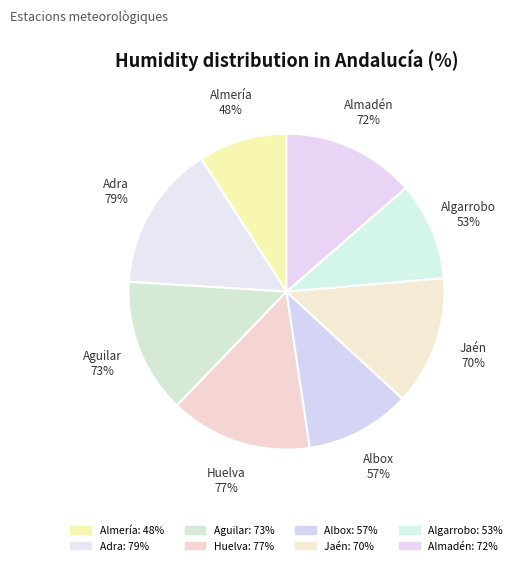

To the nearest percent, what is the combined percentage of Huelva and Aguilar de la Frontera?

28%